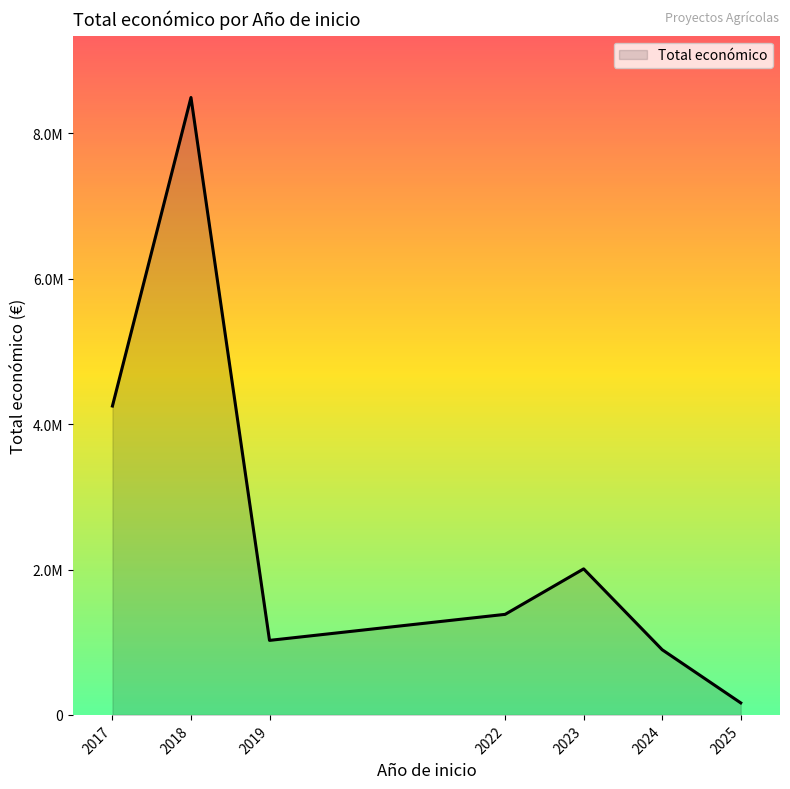

Is this an area chart (filled region under the line)?

Yes